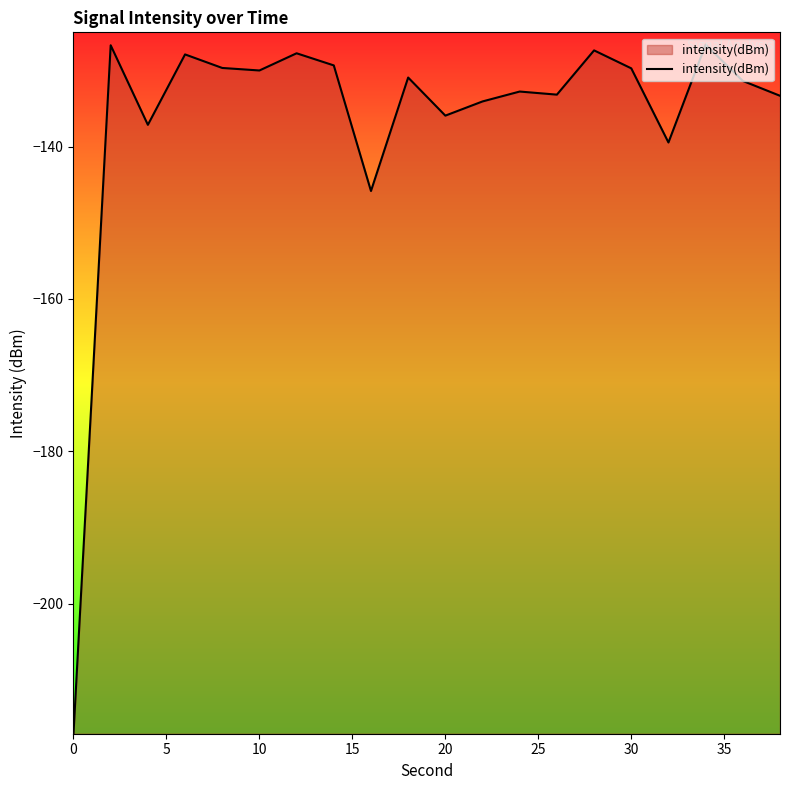

What is the difference between the maximum and minimum values?

90.5